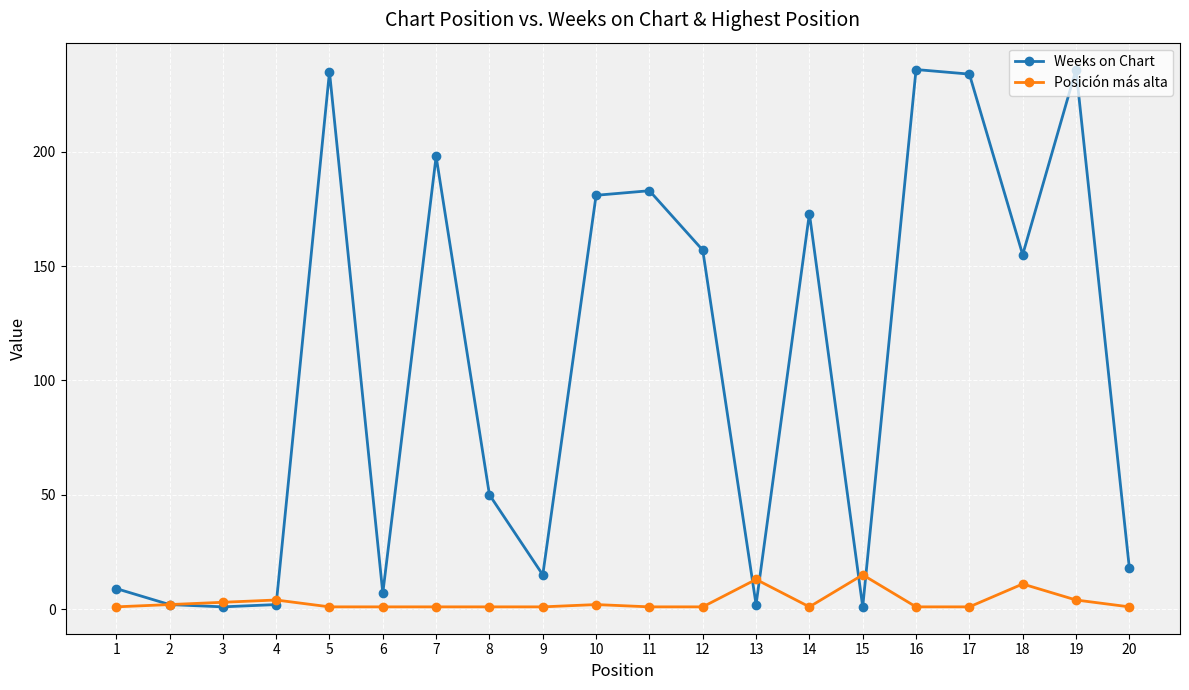

What is the total value across all series at 19?

240